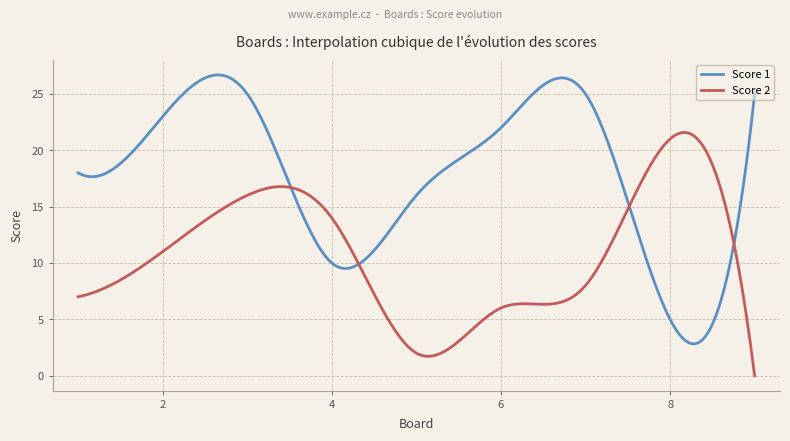

Which series has the largest total across all categories?

Score 1